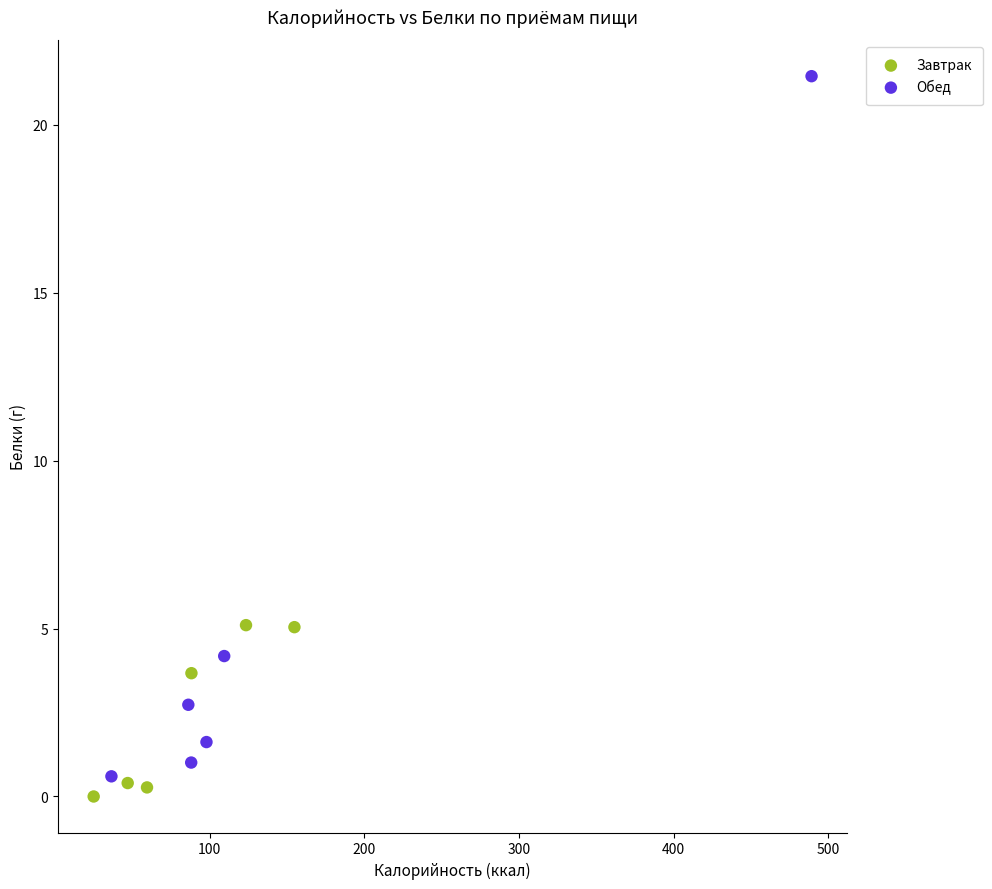

Which series reaches the maximum Y coordinate?

Обед